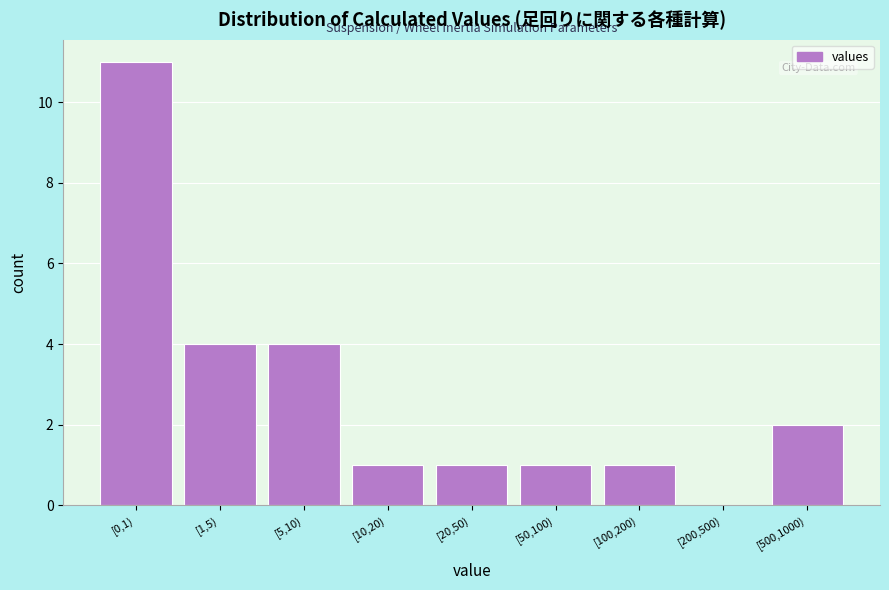

Reading left to right, extract all data points from this chart.

[0,1)=11	[1,5)=4	[5,10)=4	[10,20)=1	[20,50)=1	[50,100)=1	[100,200)=1	[200,500)=0	[500,1000)=2